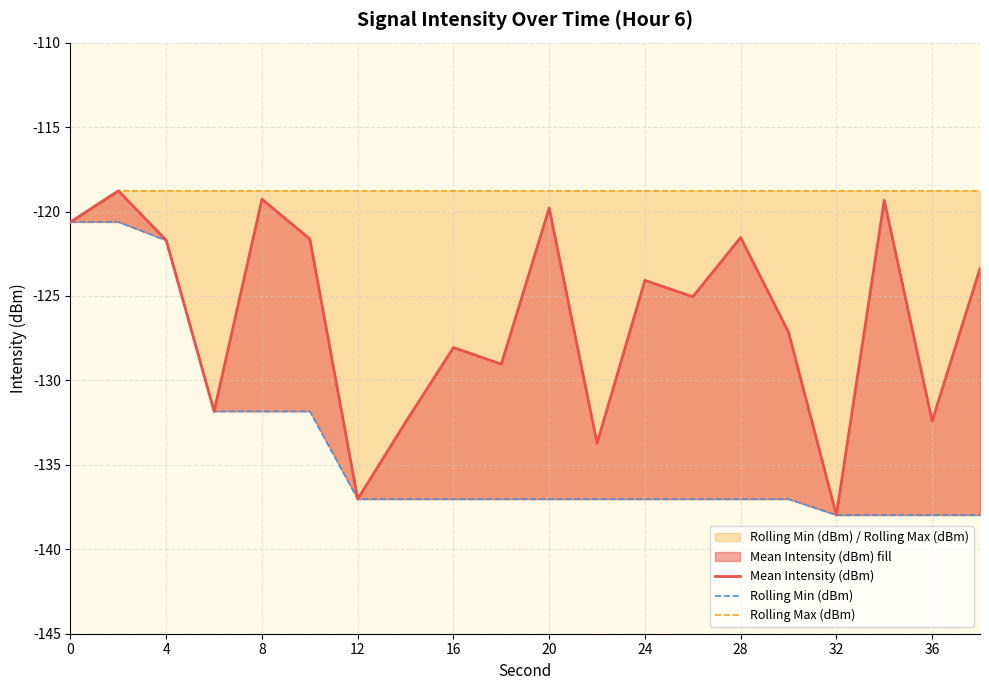

Is it true that Rolling Max (dBm) equals -27.5 at 36?

False